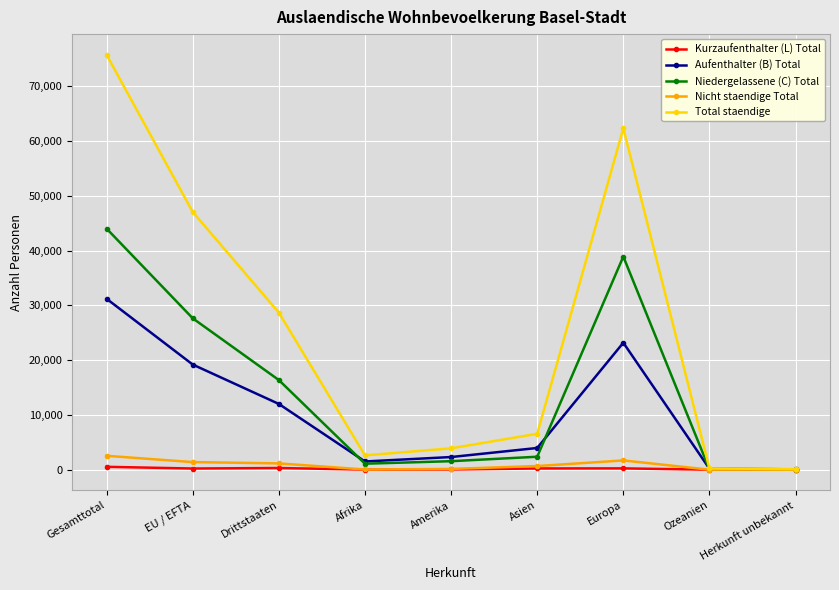

True or false: Aufenthalter (B) Total has more than 0 interior local peaks.

True